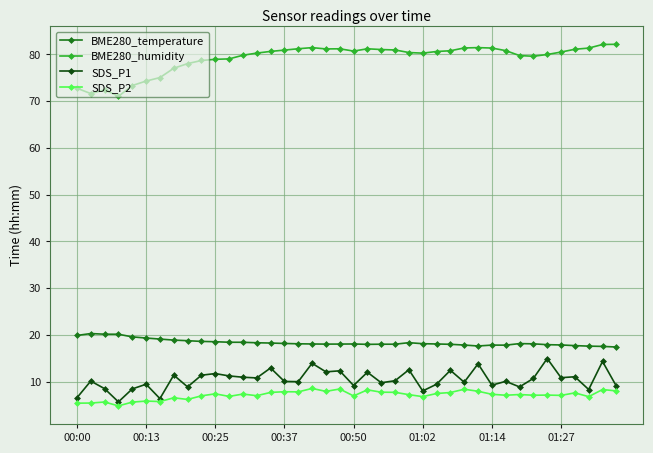

At how many categories does at least one series exceed 60?

40